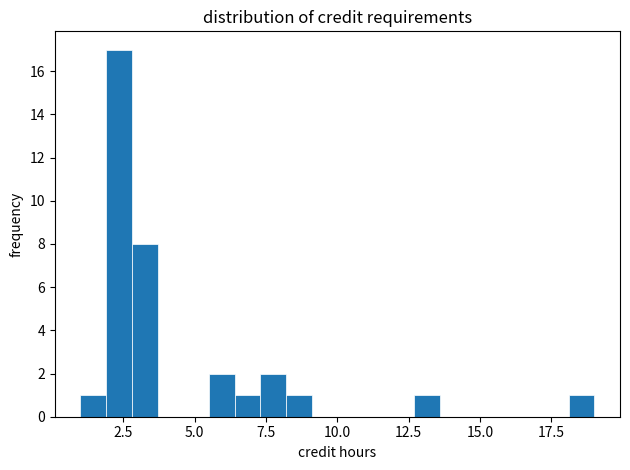

Around what value on the x-axis is the tallest bar? Give the approximate position of its centre, as read against the axis.

2.5